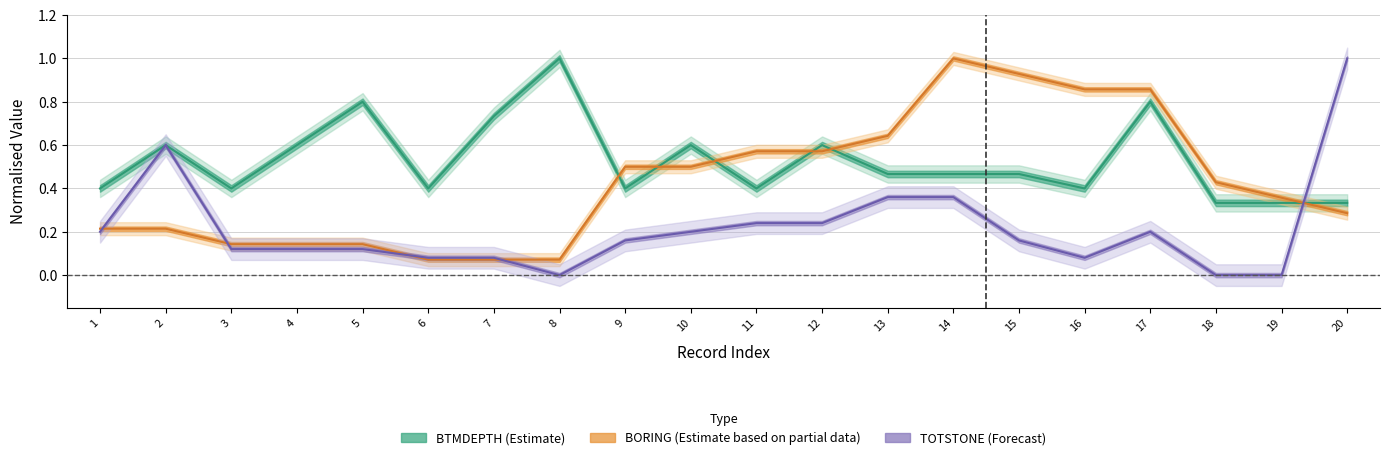

How many lines are shown in the chart?

3